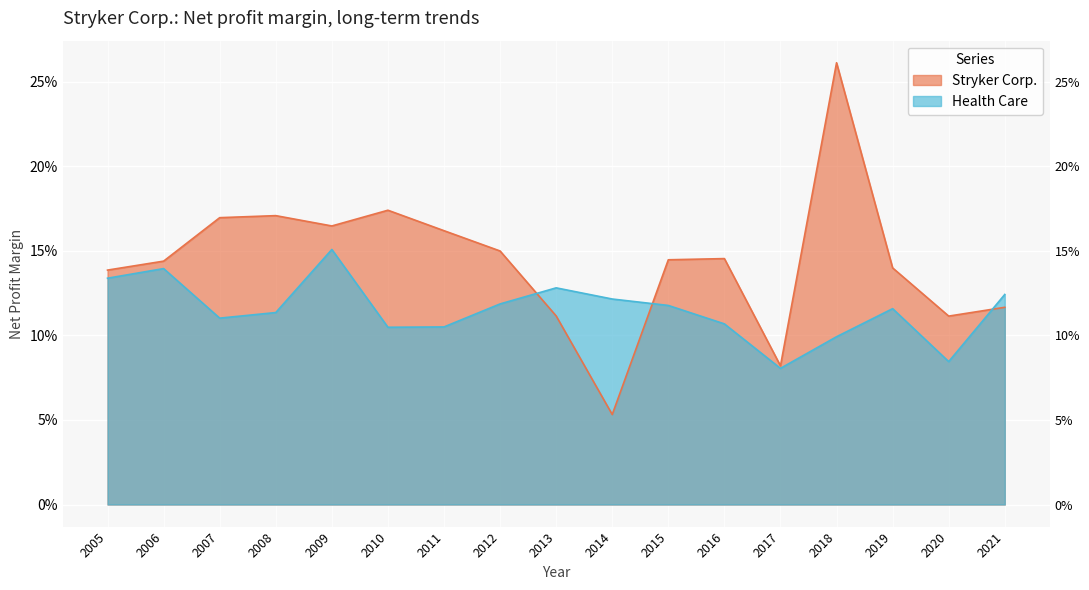

Which category has the lowest value in the Health Care series?

2017